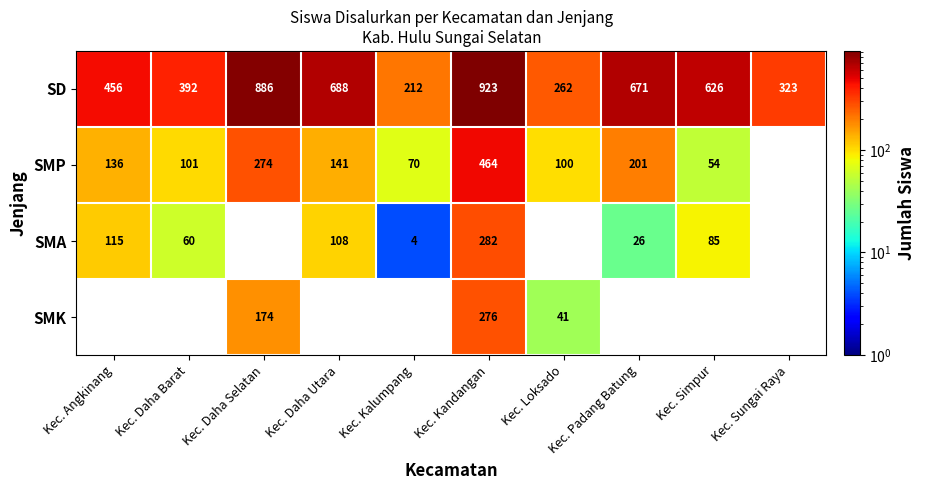

At how many categories does at least one series exceed 611?

5